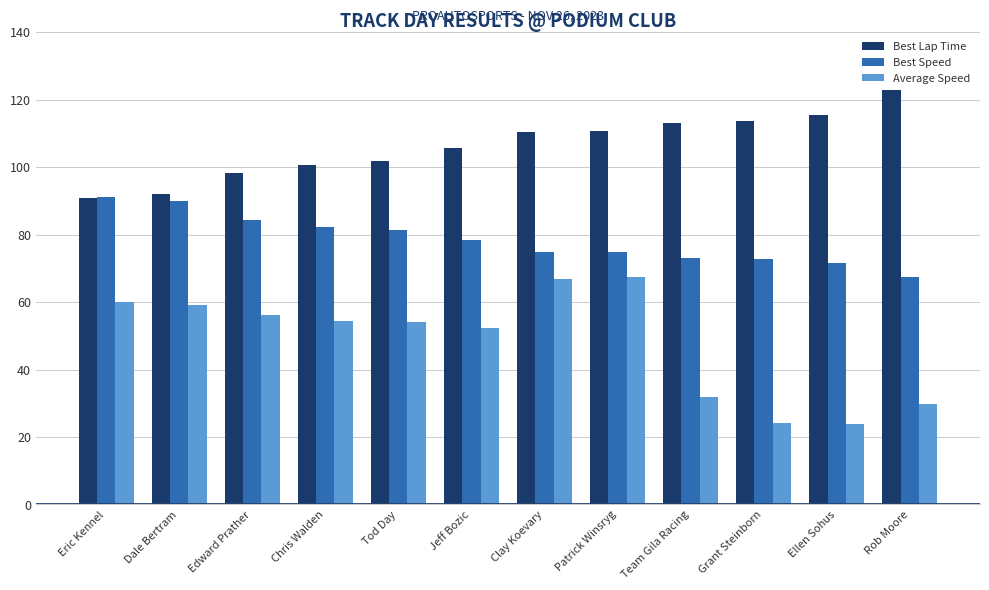

What position from the right is Dale Bertram?

11